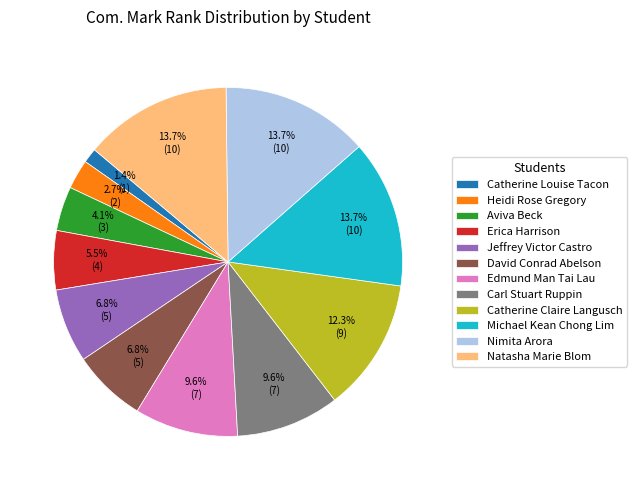

How many segments does this pie chart have?

12